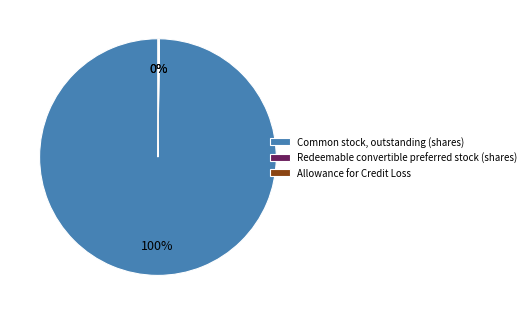

Which category has the biggest portion of the pie?

Common stock, outstanding (shares)